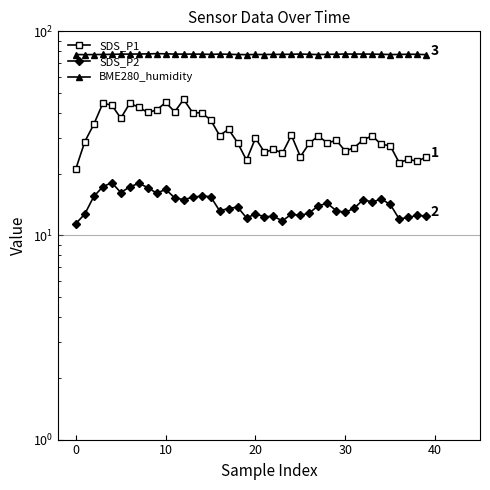

In BME280_humidity, how many points are lower than both neighbors (excluding endpoints)?

7